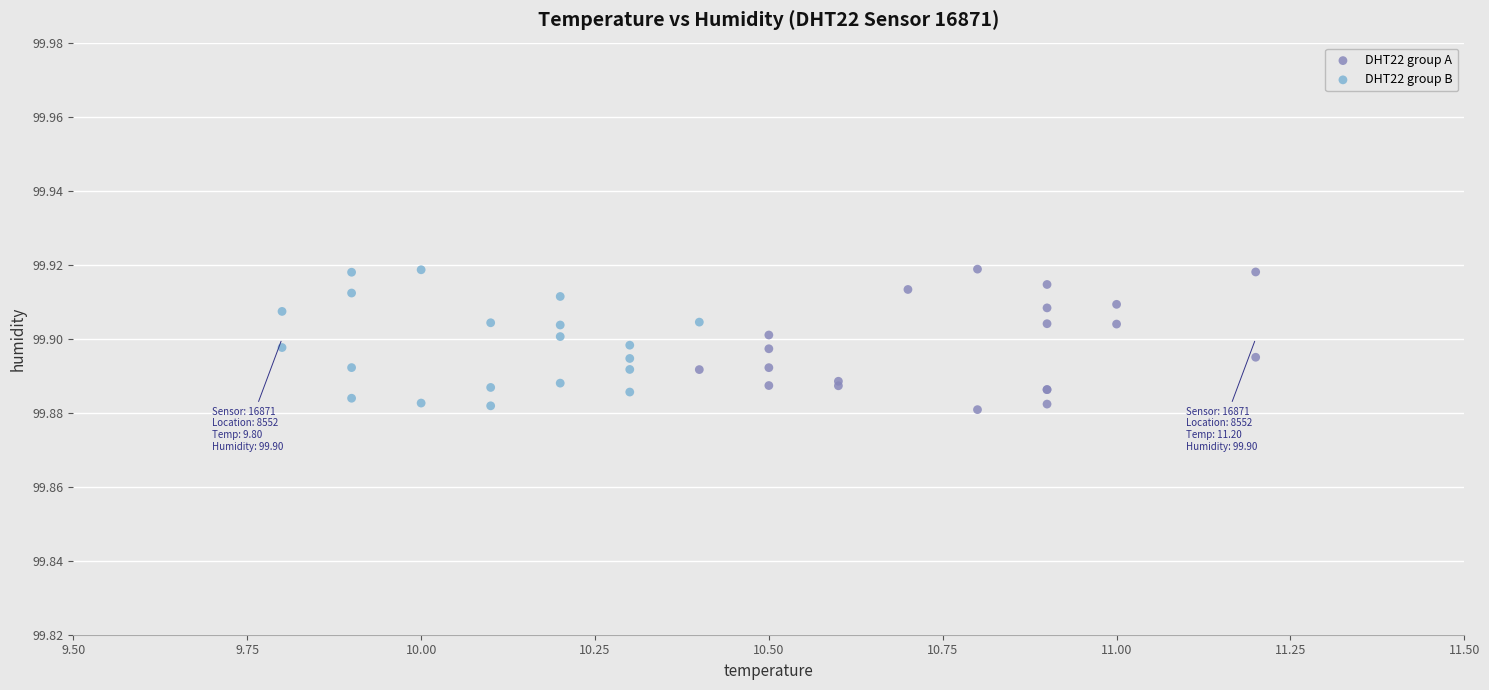

What are all the series names shown in the legend?

DHT22 group A, DHT22 group B